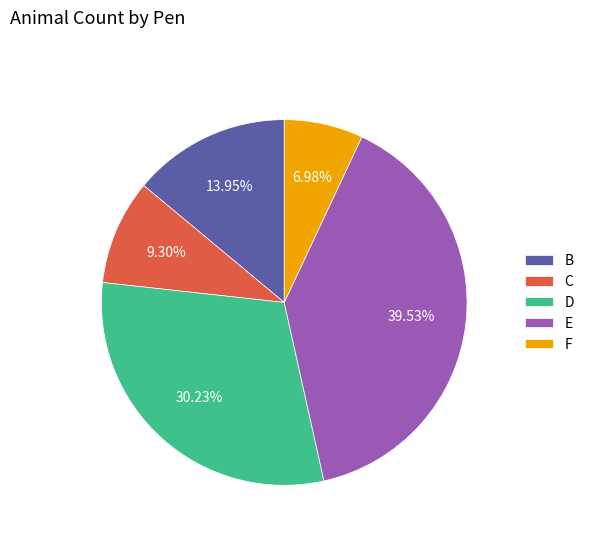

What is the smallest slice in the pie chart?

F